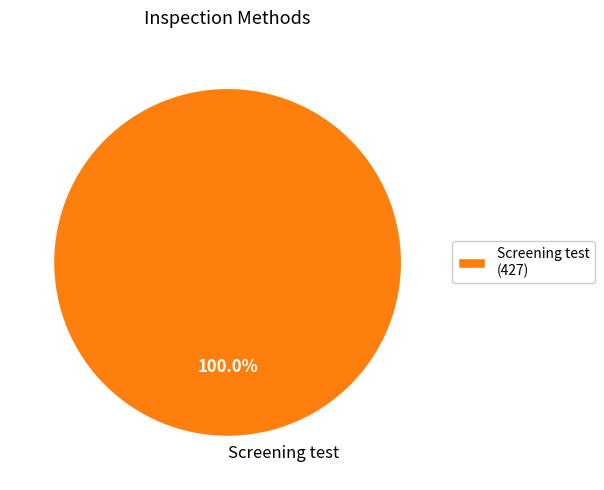

Does any single category account for the majority?

Yes